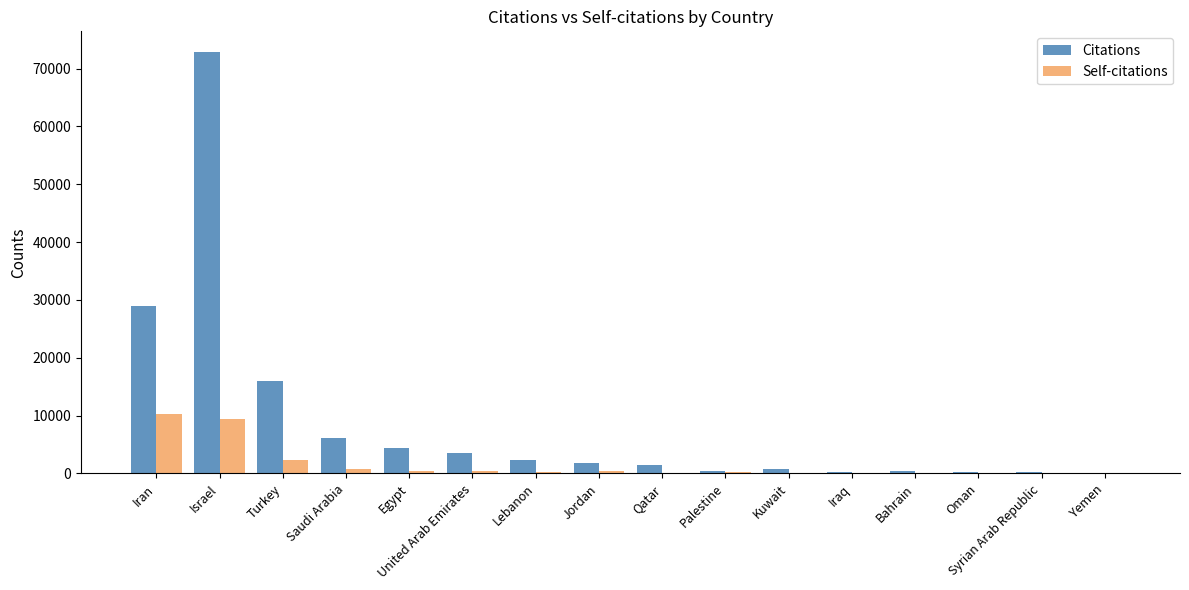

Count the number of data series in this chart.

2